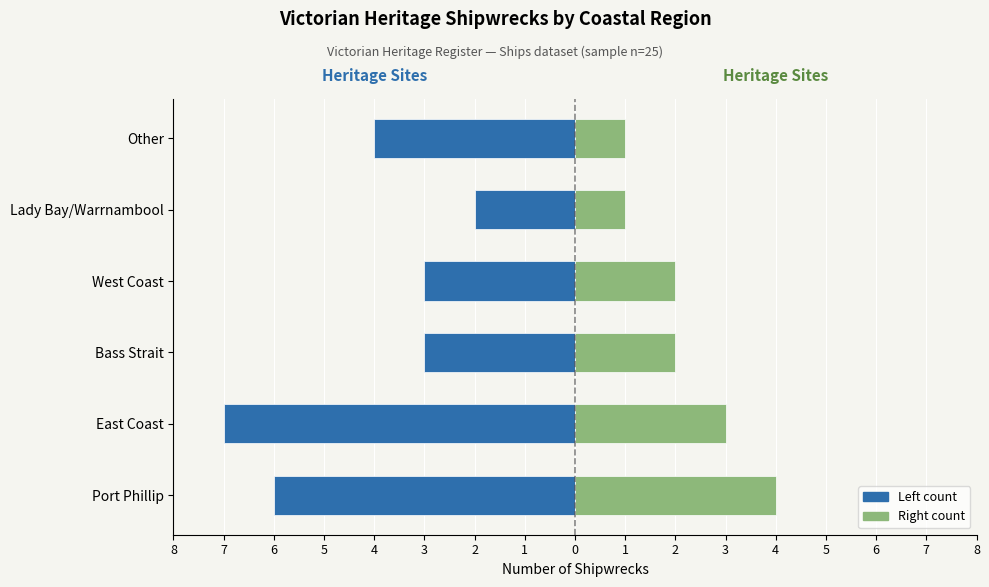

What is the average value of the Heritage Ships (Right) series?

2